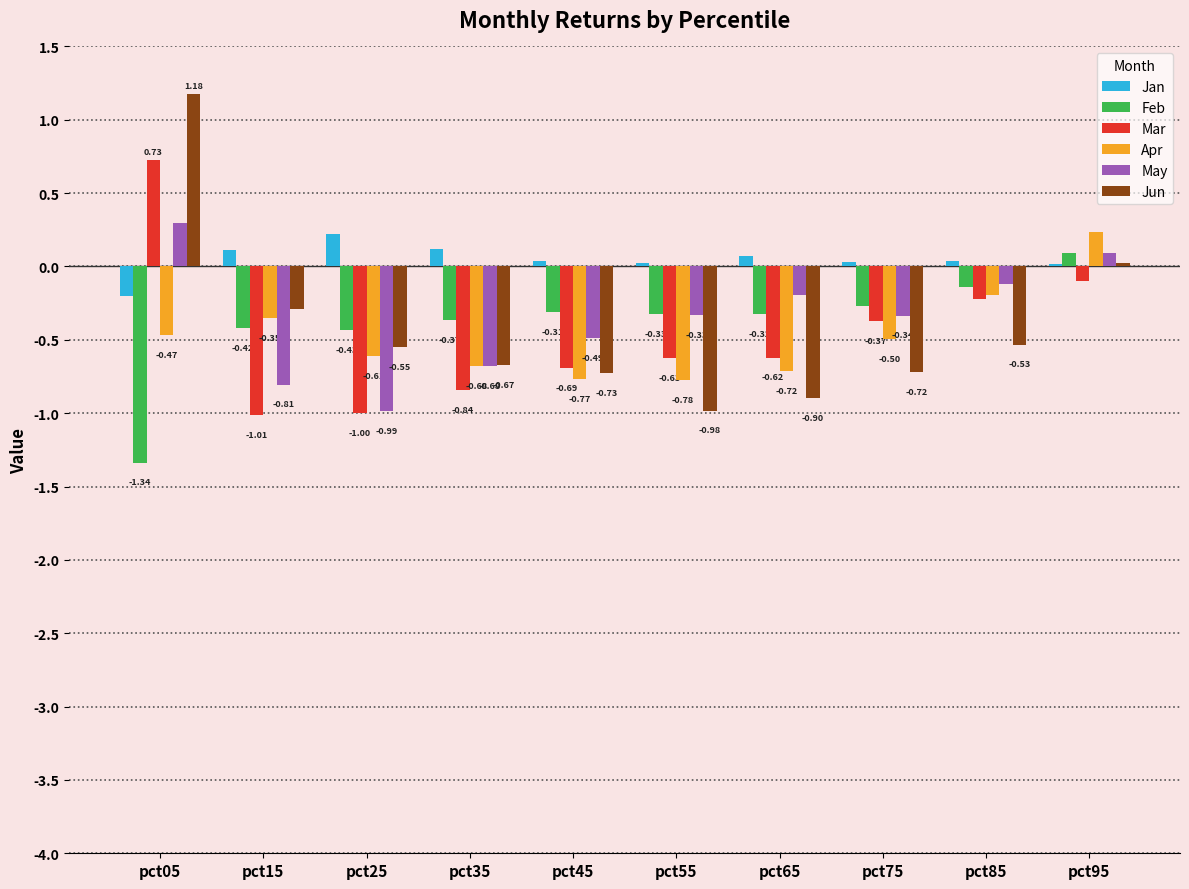

At which label is Apr closest to 0?

pct85